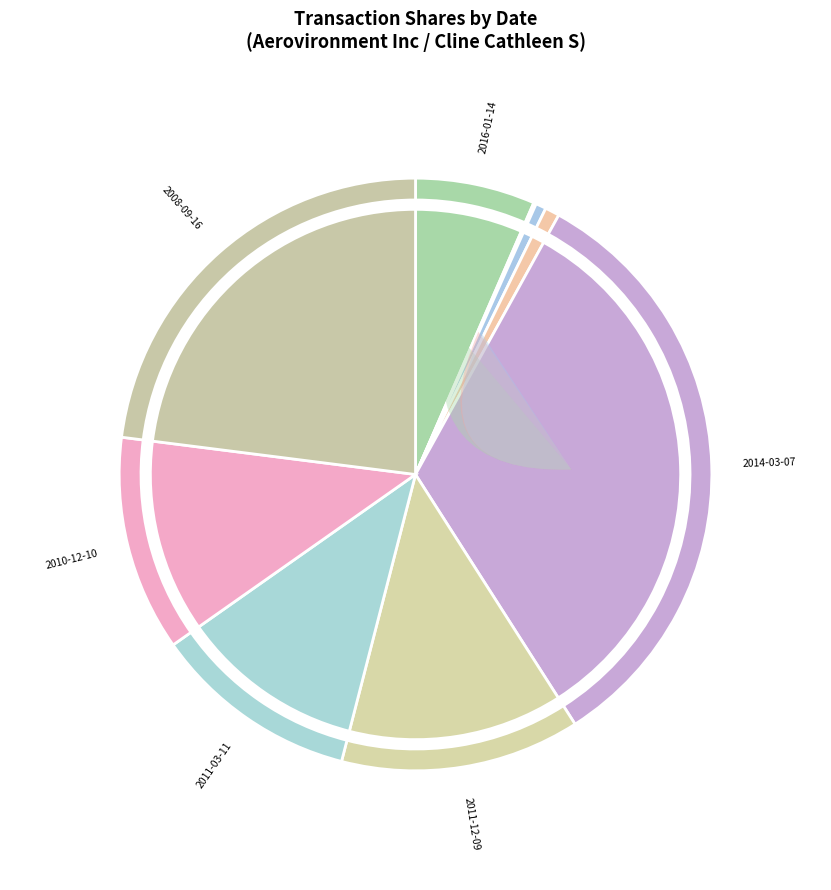

What portion of the pie excludes 2011-03-11?

88.8%